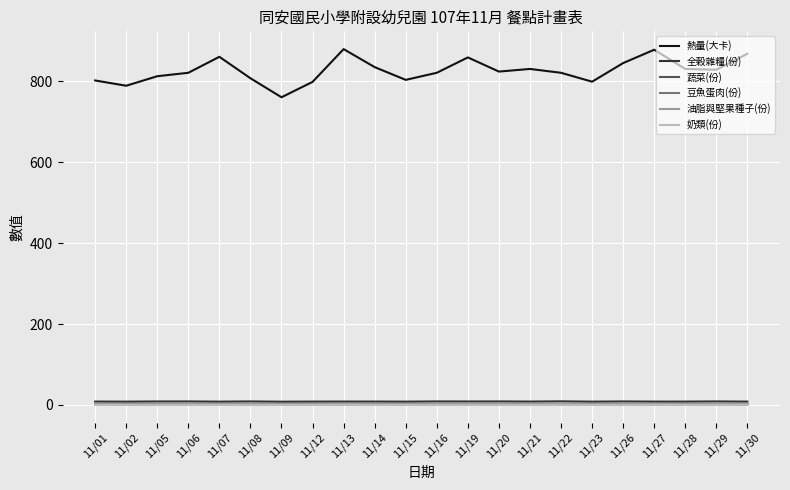

True or false: 全穀雜糧(份) and 熱量(大卡) intersect in this chart.

False